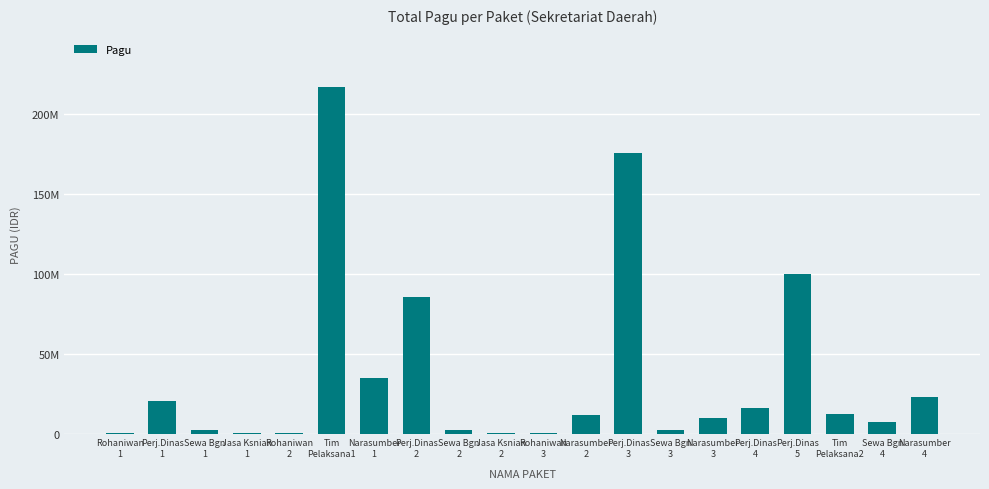

How many categories are shown in the chart?

20